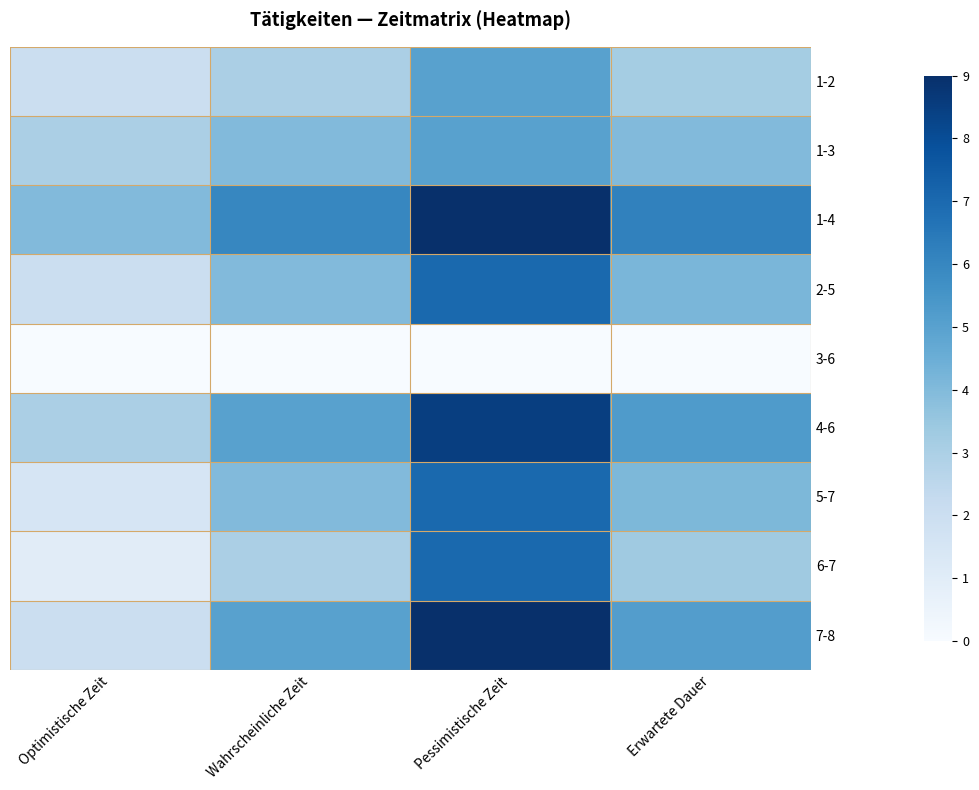

Reading left to right, what are all the values shown in this chart?

1-2: Optimistische Zeit=2.0	Wahrscheinliche Zeit=3.0	Pessimistische Zeit=5.0	Erwartete Dauer=3.2
1-3: Optimistische Zeit=3.0	Wahrscheinliche Zeit=4.0	Pessimistische Zeit=5.0	Erwartete Dauer=4.0
1-4: Optimistische Zeit=4.0	Wahrscheinliche Zeit=6.0	Pessimistische Zeit=9.0	Erwartete Dauer=6.2
2-5: Optimistische Zeit=2.0	Wahrscheinliche Zeit=4.0	Pessimistische Zeit=7.0	Erwartete Dauer=4.2
3-6: Optimistische Zeit=0.0	Wahrscheinliche Zeit=0.0	Pessimistische Zeit=0.0	Erwartete Dauer=0.0
4-6: Optimistische Zeit=3.0	Wahrscheinliche Zeit=5.0	Pessimistische Zeit=8.5	Erwartete Dauer=5.2
5-7: Optimistische Zeit=1.5	Wahrscheinliche Zeit=4.0	Pessimistische Zeit=7.0	Erwartete Dauer=4.1
6-7: Optimistische Zeit=1.0	Wahrscheinliche Zeit=3.0	Pessimistische Zeit=7.0	Erwartete Dauer=3.3
7-8: Optimistische Zeit=2.0	Wahrscheinliche Zeit=5.0	Pessimistische Zeit=9.0	Erwartete Dauer=5.2